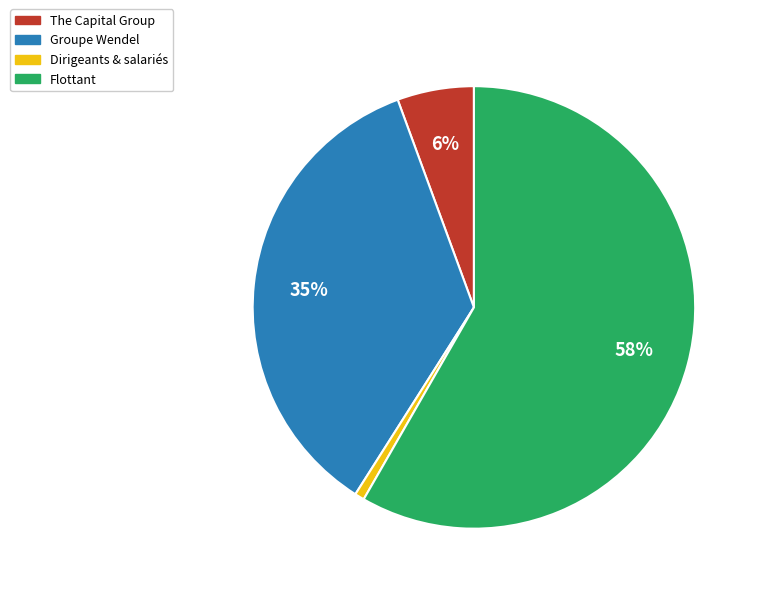

The The Capital Group slice represents 1% of the pie. True or false?

False